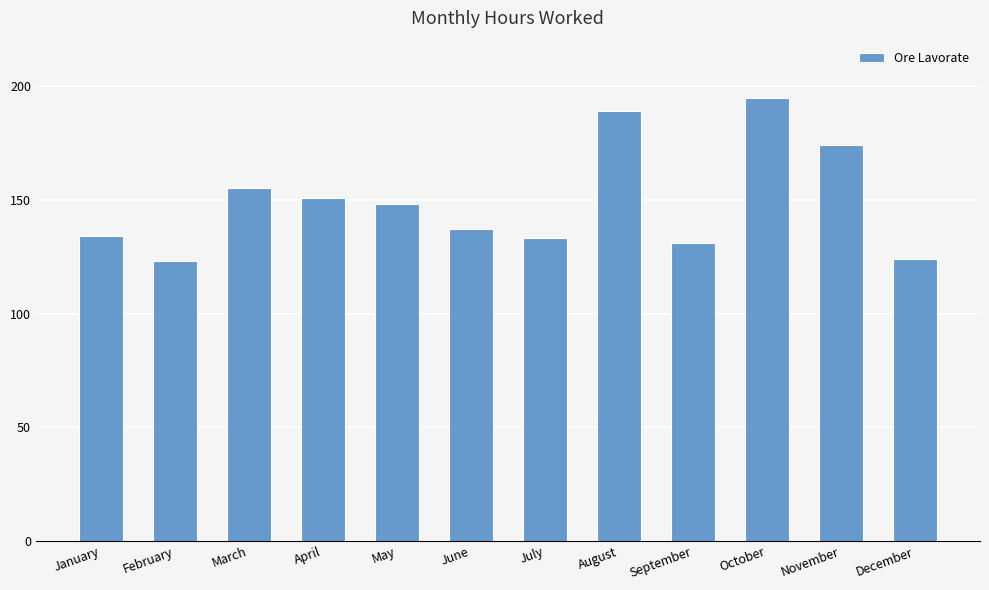

How many categories are shown in the chart?

12